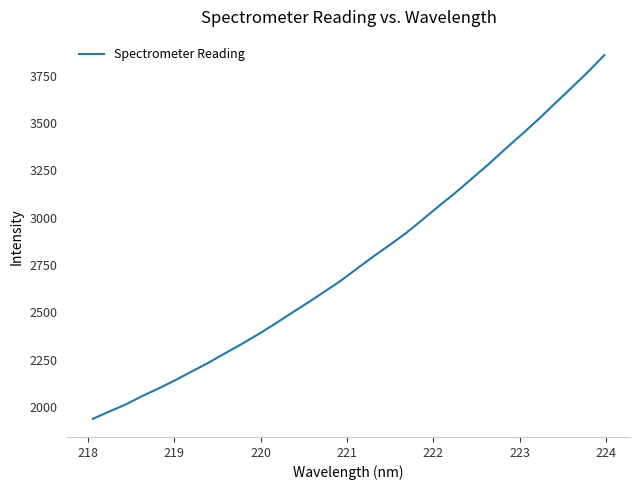

What is the maximum value shown in the chart?

3858.8